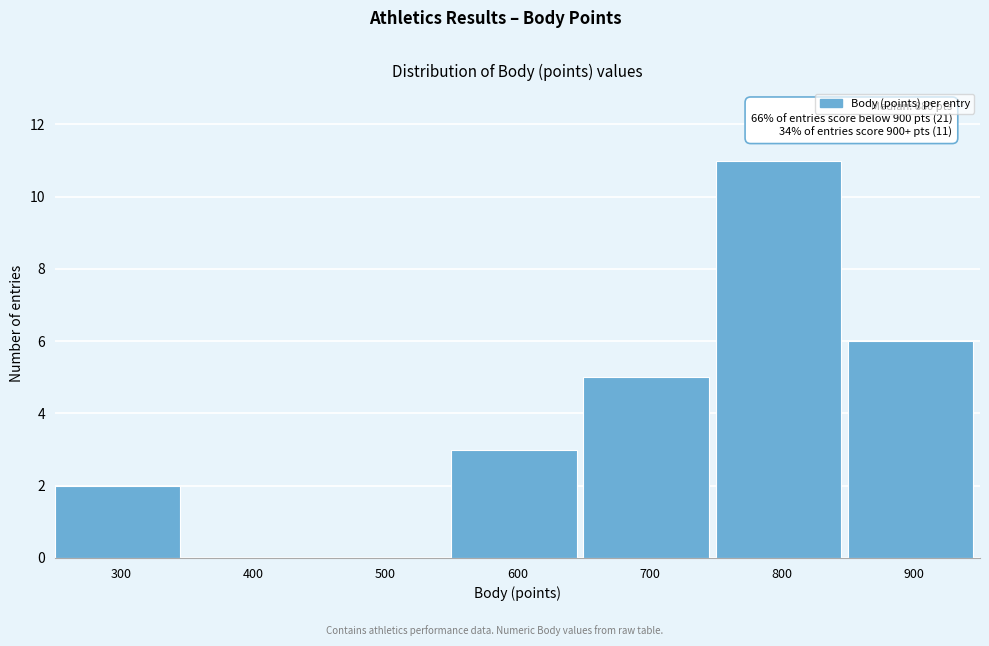

Reading left to right, transcribe all the data shown in this chart.

300=2	400=0	500=0	600=3	700=5	800=11	900=6